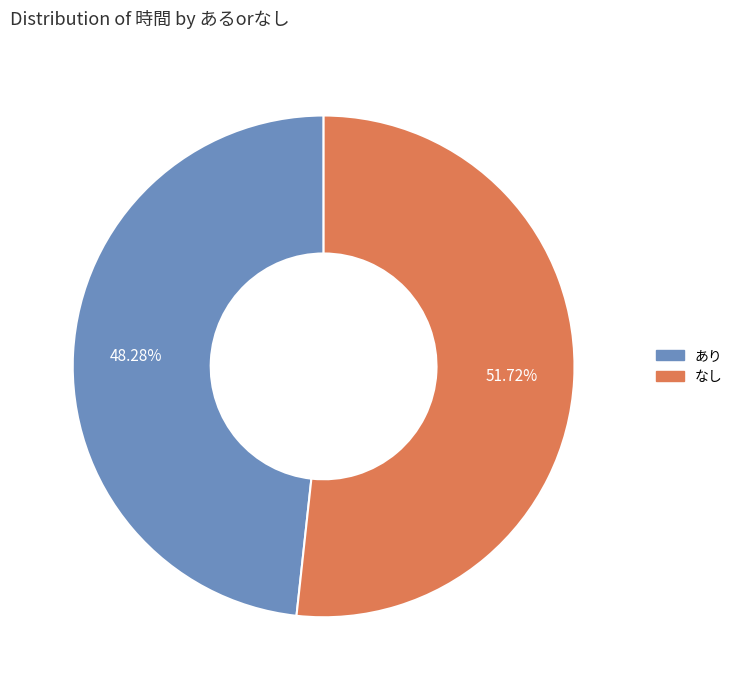

Does なし account for over 50% of the chart?

Yes